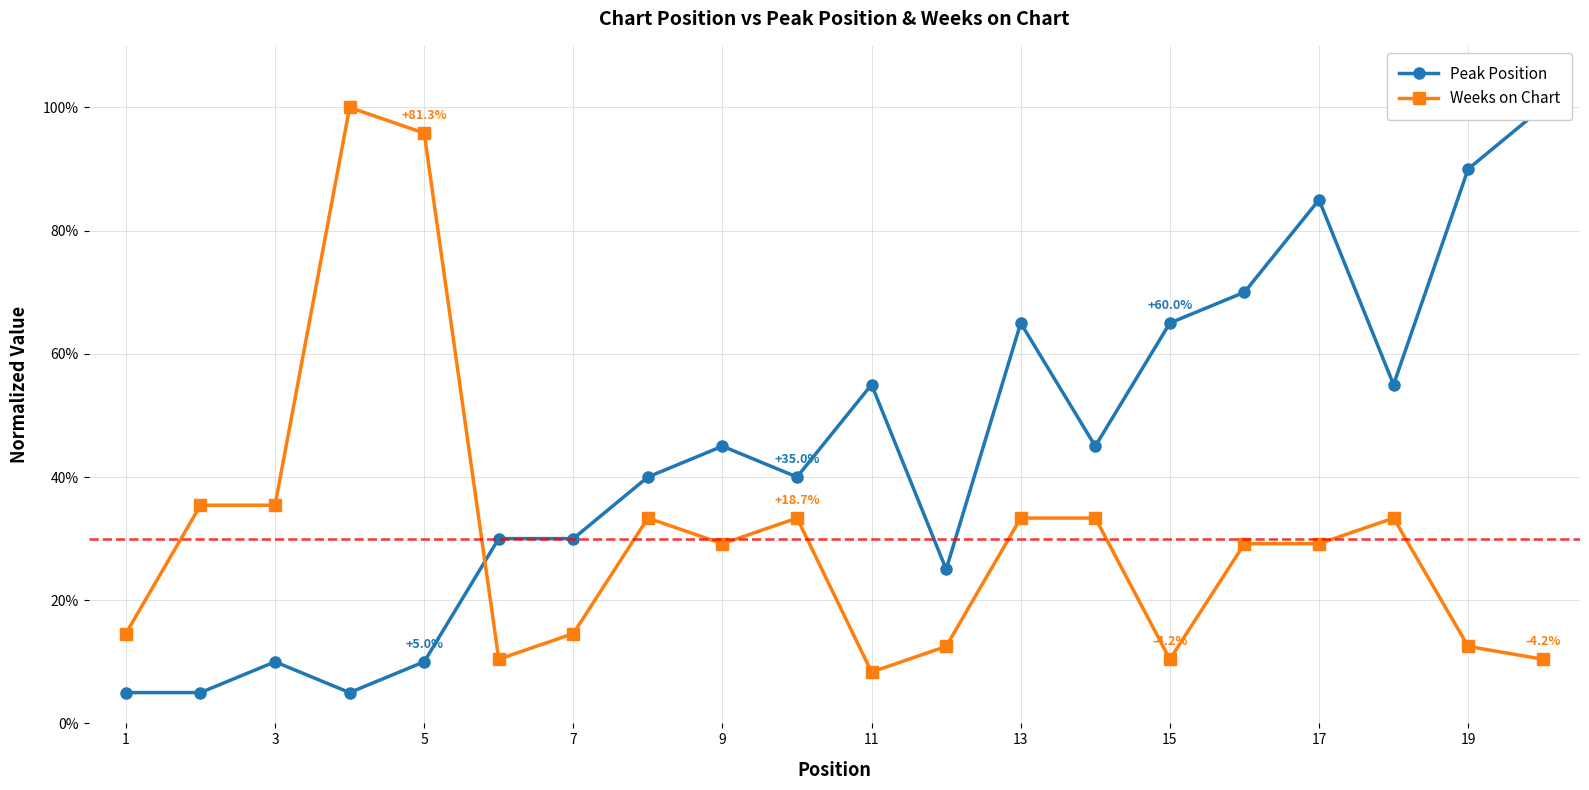

What is the minimum value for Weeks on Chart?

8.3